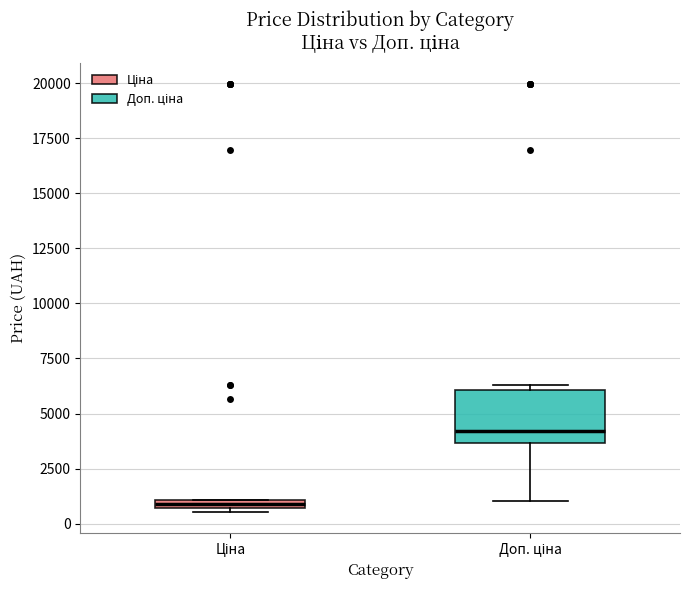

Which box is the tallest, from its lower edge to its upper edge?

Доп. ціна